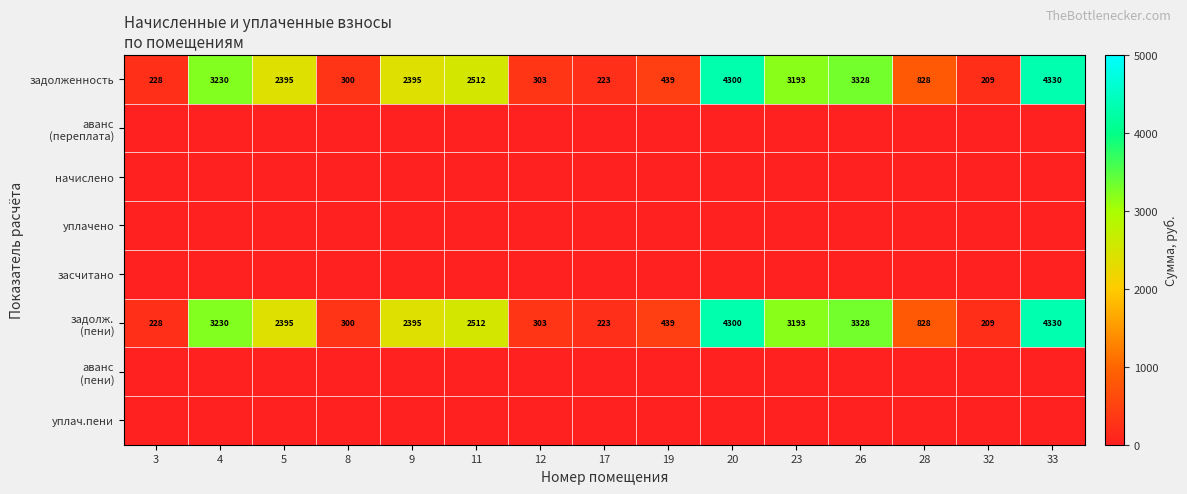

At how many categories does at least one series exceed 3264?

3